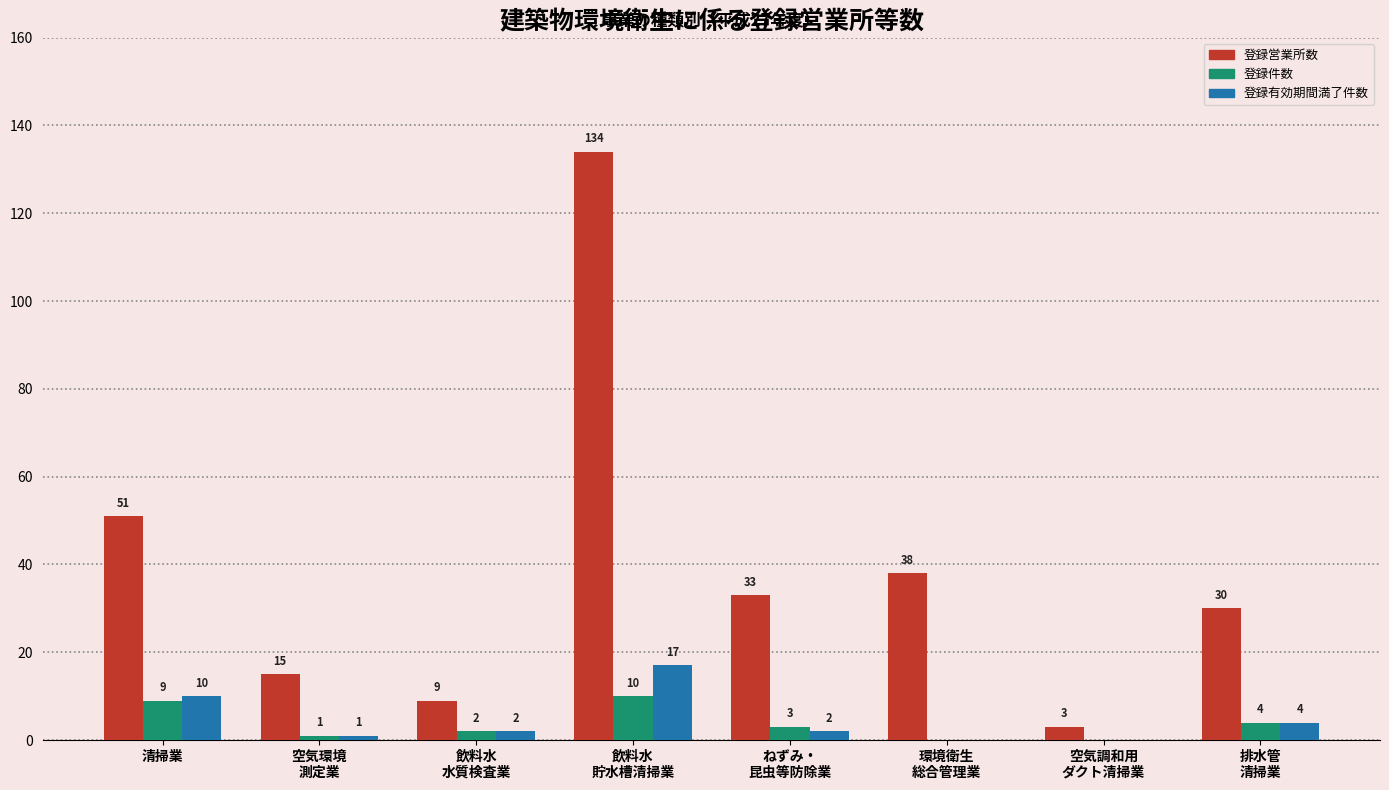

Is it true that 登録有効期間満了件数 equals 2 at ねずみ・
昆虫等防除業?

True